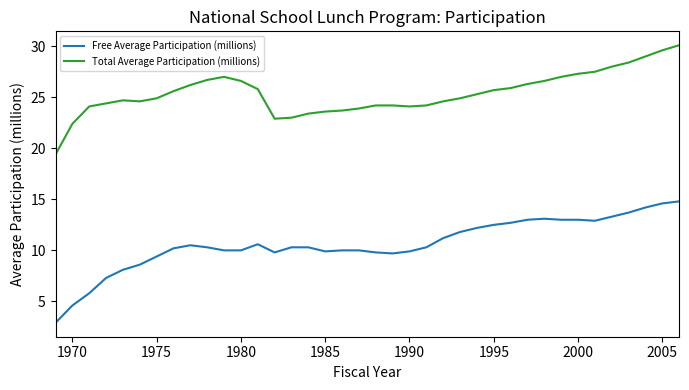

True or false: Free Average Participation (millions) and Total Average Participation (millions) intersect in this chart.

False